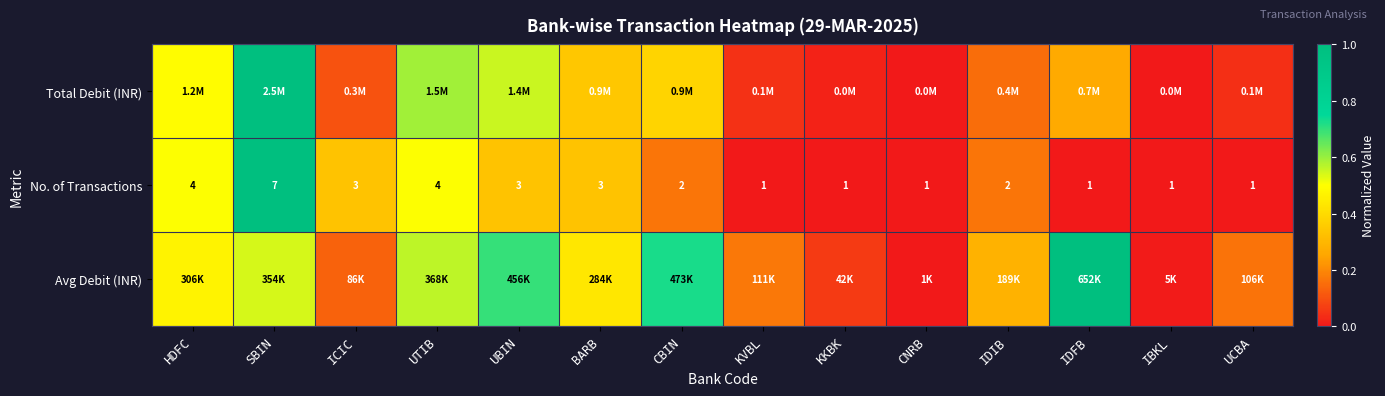

Where does the No. of Transactions series first go above 2?

HDFC